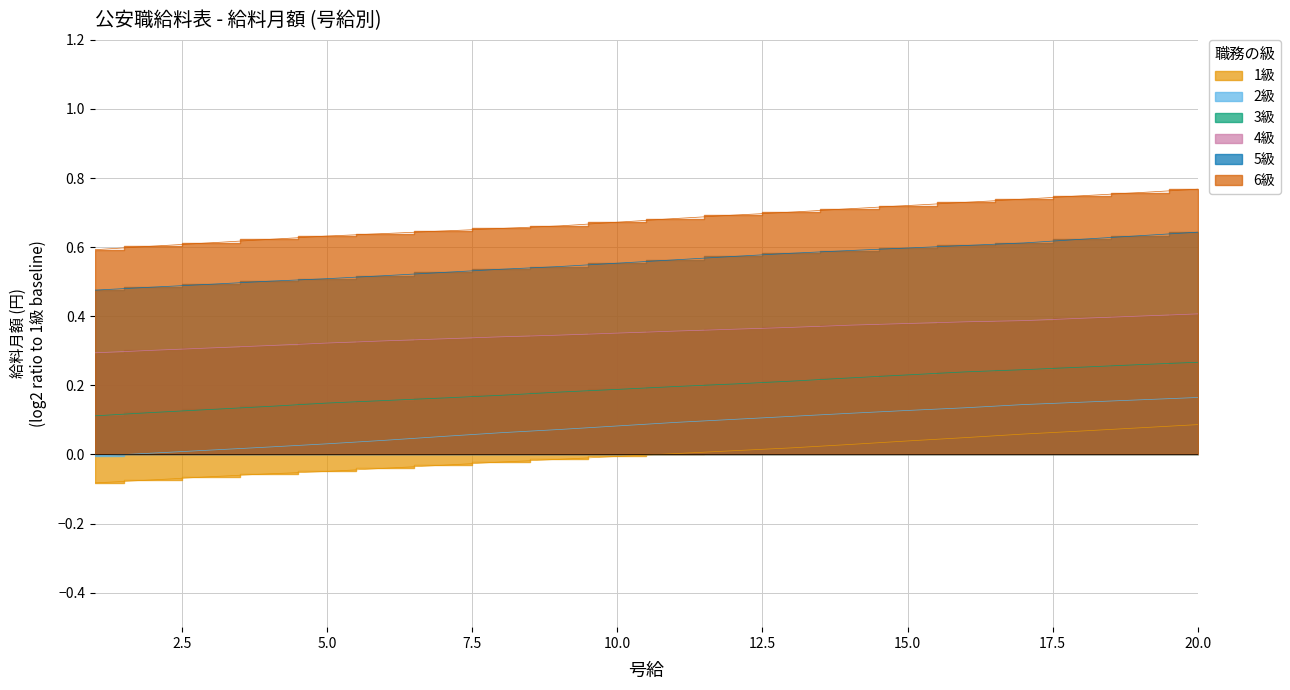

Is it true that 4級 equals 0.6 at 20?

False